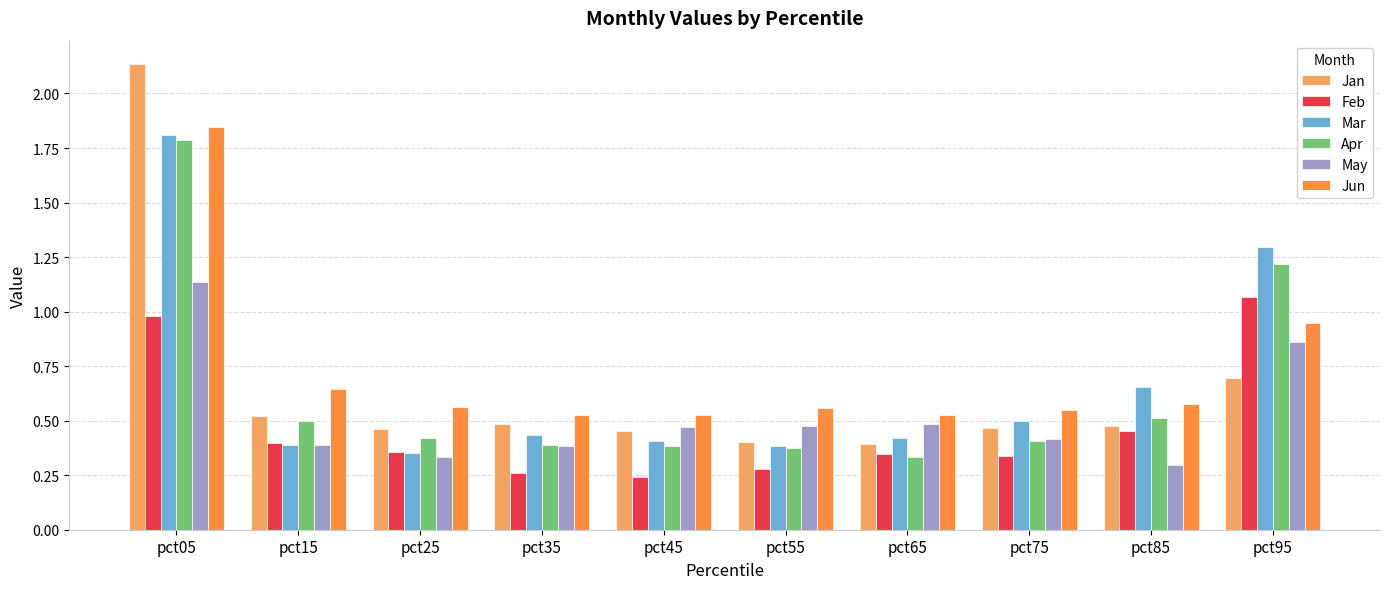

Is it true that Mar equals 0.4 at pct15?

True